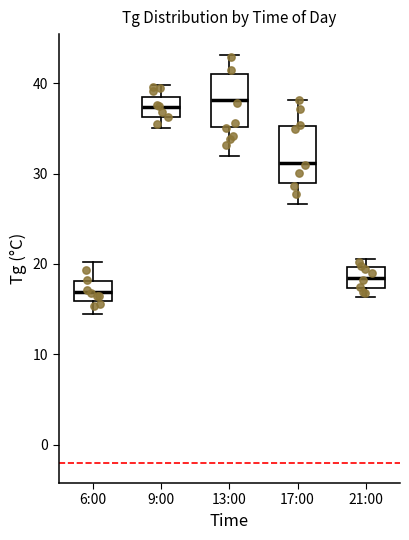

Reading left to right, read every box against the y-axis: the position of its median line, the range the box covers, and the ends of its whiskers. The values are not printed on the chart, so give them approximately, as read against the axis.

6:00: median 17, box 16 to 18, whiskers 15 to 20
9:00: median 37, box 36 to 38, whiskers 35 to 40
13:00: median 38, box 35 to 41, whiskers 32 to 43
17:00: median 31, box 29 to 35, whiskers 27 to 38
21:00: median 18, box 17 to 20, whiskers 16 to 21